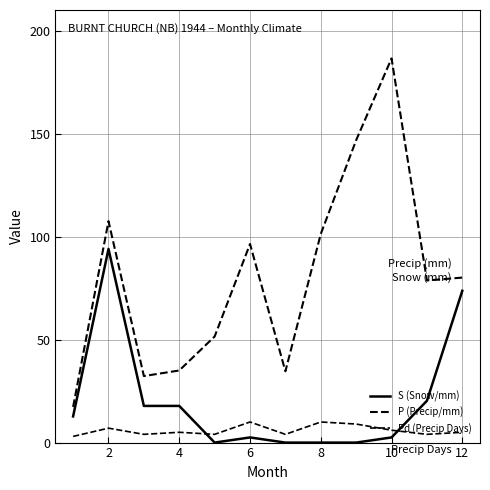

Does the chart have visible grid lines?

Yes